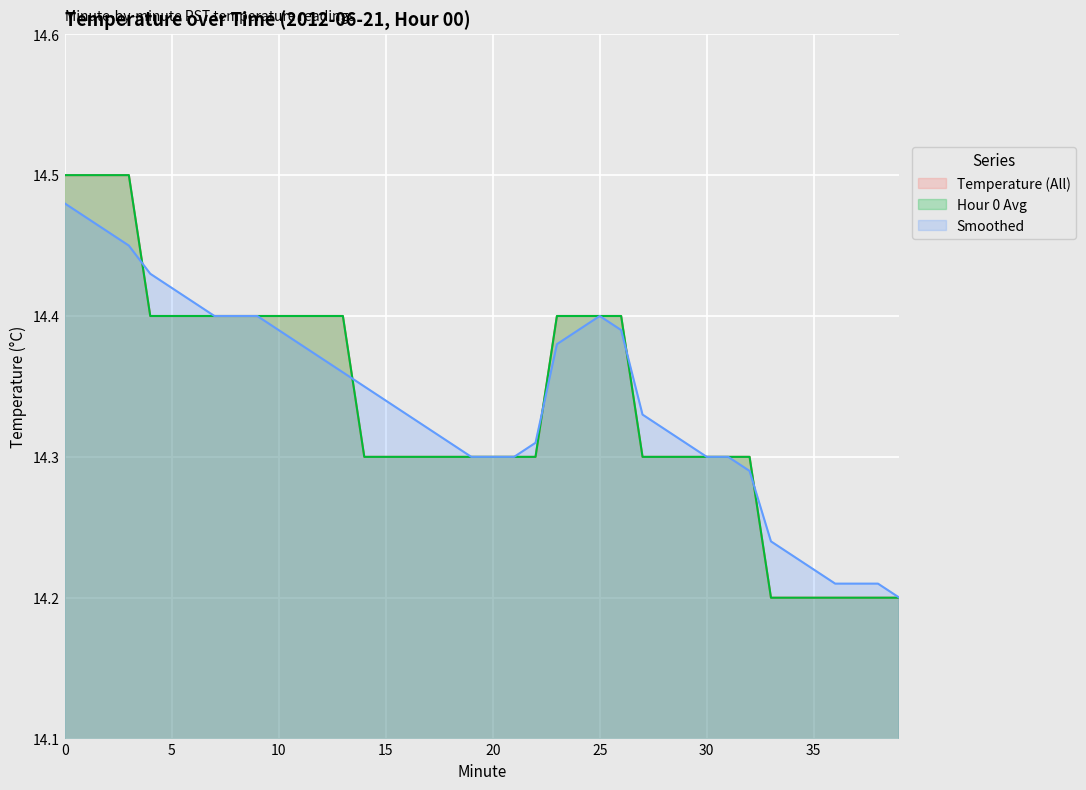

Reading right to left, list all the values displayed in this chart.

Temperature (All): 39=14.2	38=14.2	37=14.2	36=14.2	35=14.2	34=14.2	33=14.2	32=14.3	31=14.3	30=14.3	29=14.3	28=14.3	27=14.3	26=14.4	25=14.4	24=14.4	23=14.4	22=14.3	21=14.3	20=14.3	19=14.3	18=14.3	17=14.3	16=14.3	15=14.3	14=14.3	13=14.4	12=14.4	11=14.4	10=14.4	9=14.4	8=14.4	7=14.4	6=14.4	5=14.4	4=14.4	3=14.5	2=14.5	1=14.5	0=14.5
Hour 0 Avg: 39=14.2	38=14.2	37=14.2	36=14.2	35=14.2	34=14.2	33=14.2	32=14.3	31=14.3	30=14.3	29=14.3	28=14.3	27=14.3	26=14.4	25=14.4	24=14.4	23=14.4	22=14.3	21=14.3	20=14.3	19=14.3	18=14.3	17=14.3	16=14.3	15=14.3	14=14.3	13=14.4	12=14.4	11=14.4	10=14.4	9=14.4	8=14.4	7=14.4	6=14.4	5=14.4	4=14.4	3=14.5	2=14.5	1=14.5	0=14.5
Smoothed: 39=14.2	38=14.2	37=14.2	36=14.2	35=14.2	34=14.2	33=14.2	32=14.3	31=14.3	30=14.3	29=14.3	28=14.3	27=14.3	26=14.4	25=14.4	24=14.4	23=14.4	22=14.3	21=14.3	20=14.3	19=14.3	18=14.3	17=14.3	16=14.3	15=14.3	14=14.3	13=14.4	12=14.4	11=14.4	10=14.4	9=14.4	8=14.4	7=14.4	6=14.4	5=14.4	4=14.4	3=14.4	2=14.5	1=14.5	0=14.5